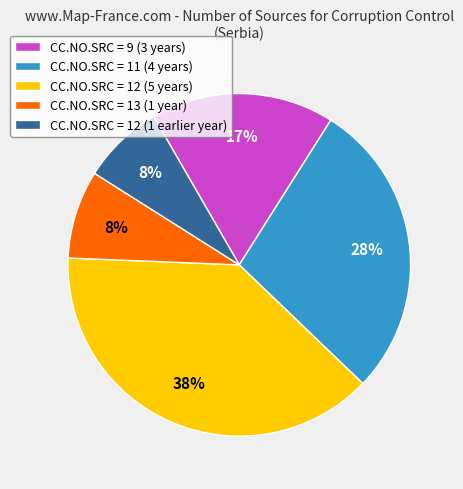

Is there any slice that represents more than half of the pie?

No